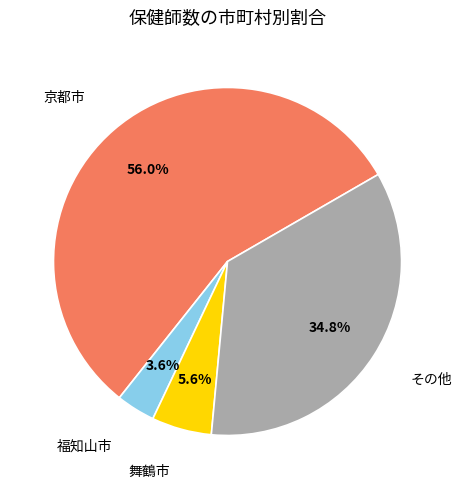

Does any single category account for the majority?

Yes